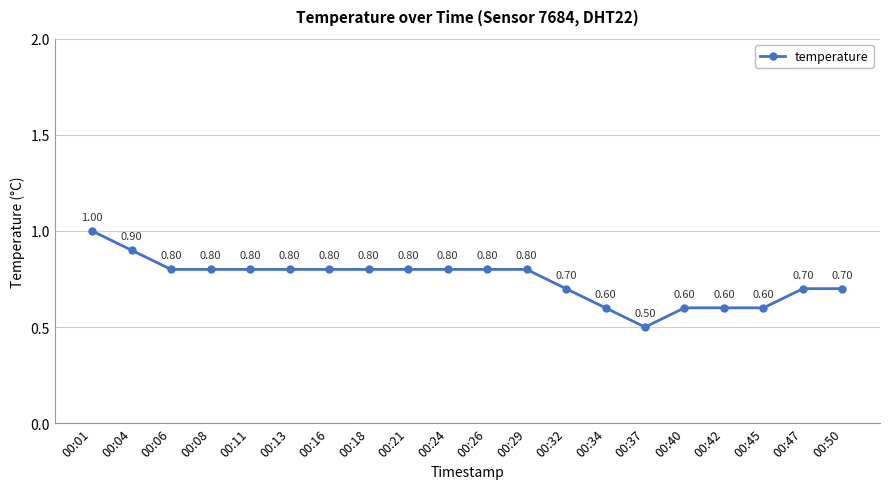

What is the value of the 20th point from the left?

0.7